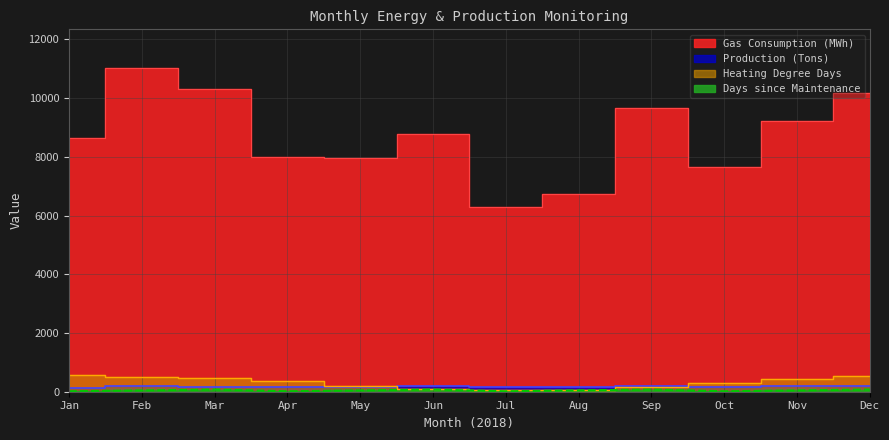

Which series has the largest total across all categories?

Gas Consumption (MWh)